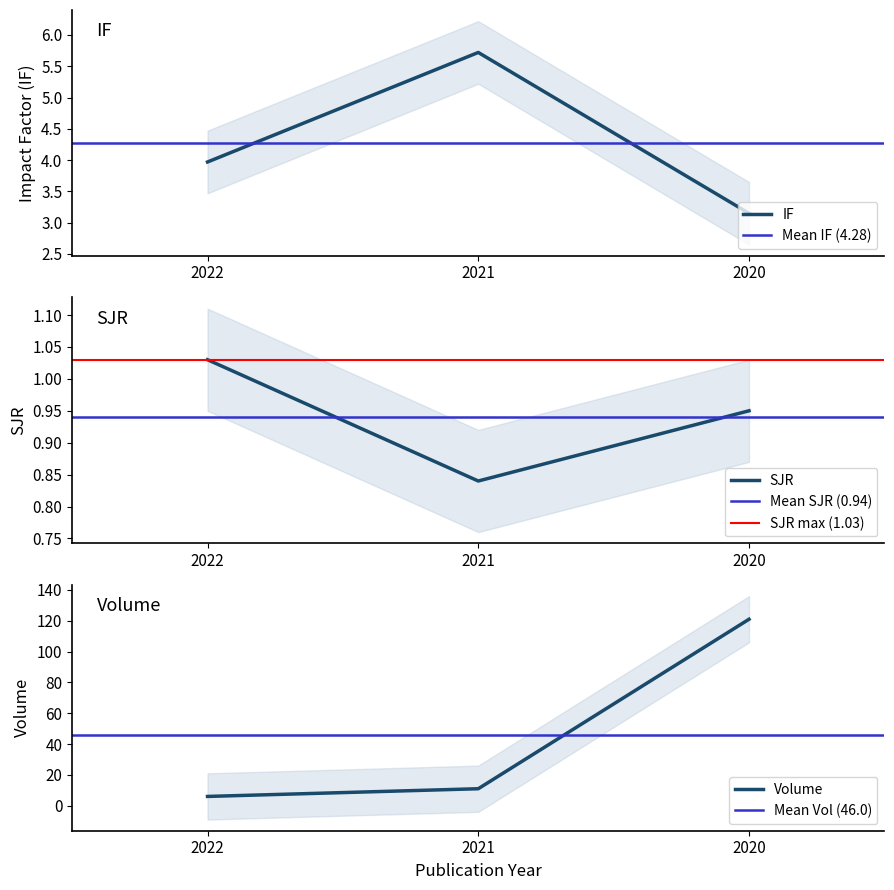

What is the value of the SJR point at the 3rd from the left?

0.9